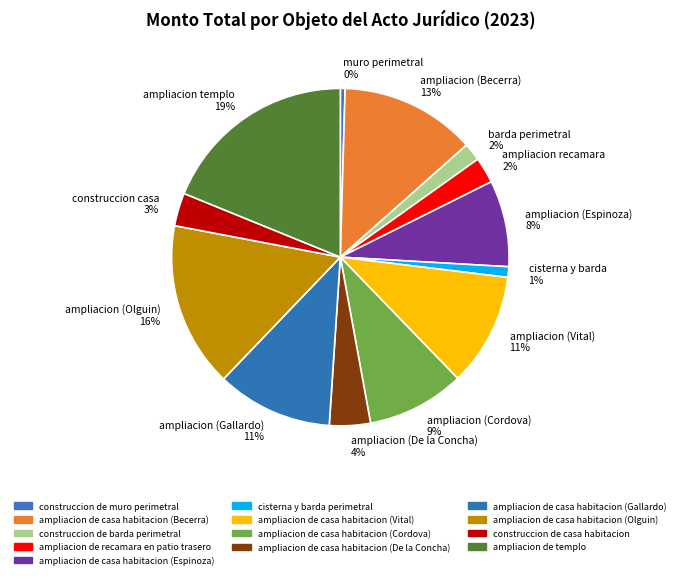

What percentage is the cisterna y barda perimetral slice, to the nearest percent?

1%